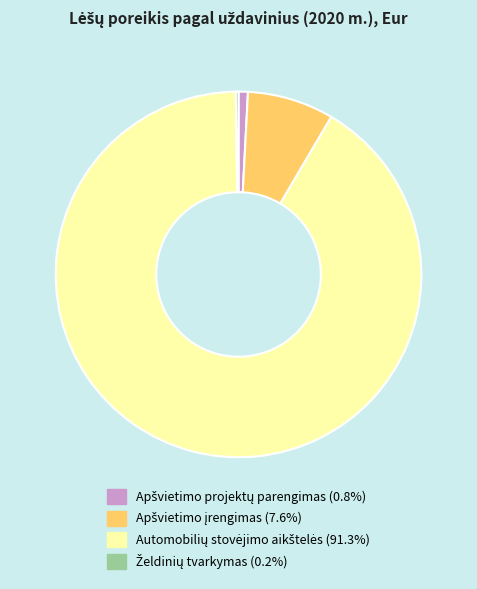

Is there any slice that represents more than half of the pie?

Yes